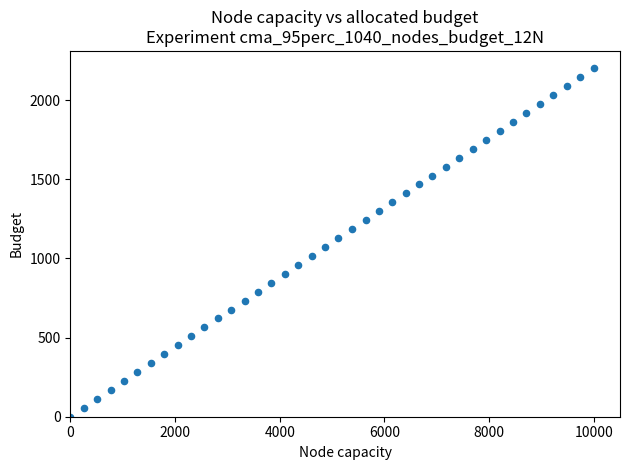

What is the range of X values (max minus min)?

10000.0